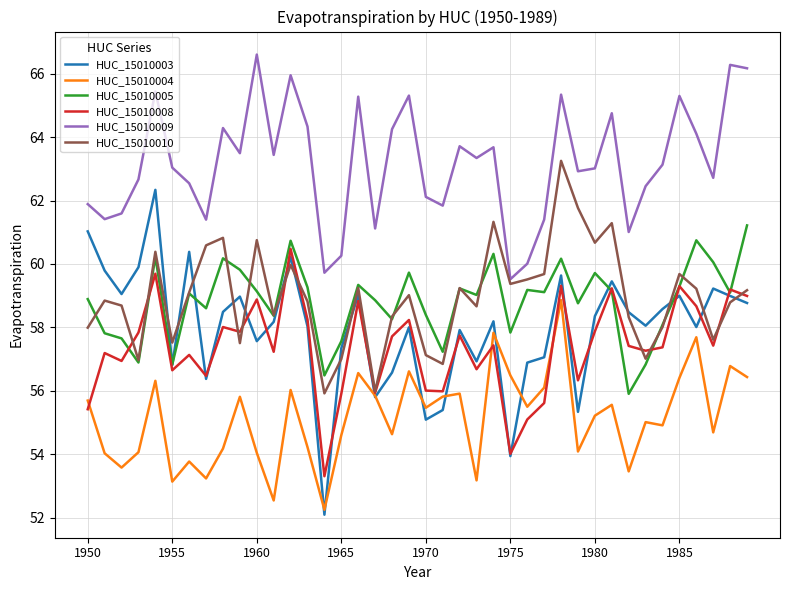

List the series in order of their peak value, highest first.

HUC_15010009, HUC_15010010, HUC_15010003, HUC_15010005, HUC_15010008, HUC_15010004